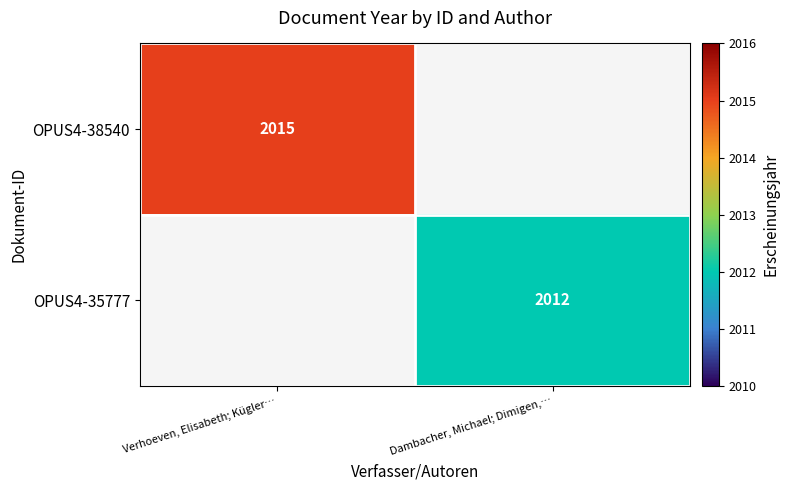

Is it true that OPUS4-35777 equals 2852 at Dambacher, Michael; Dimigen,…?

False